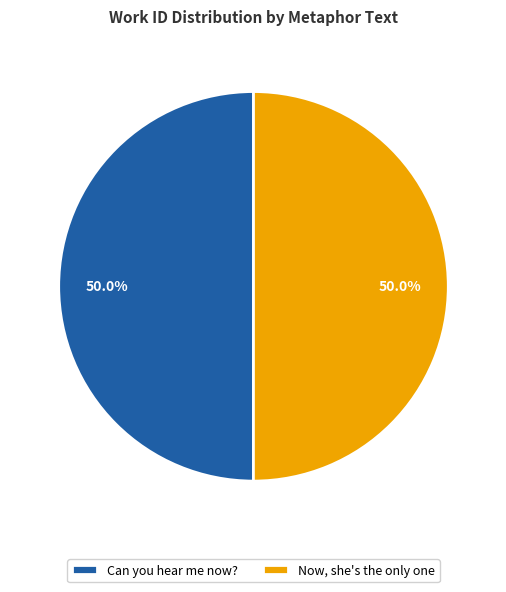

How much of the chart is everything except Now, she's the only one?

50.0%